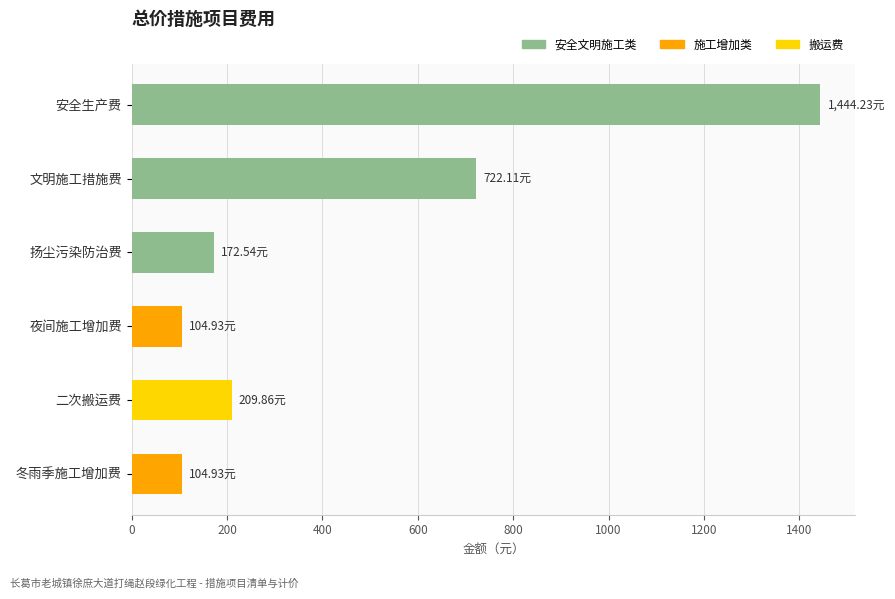

What is the label of the 1st bar from the bottom?

冬雨季施工增加费